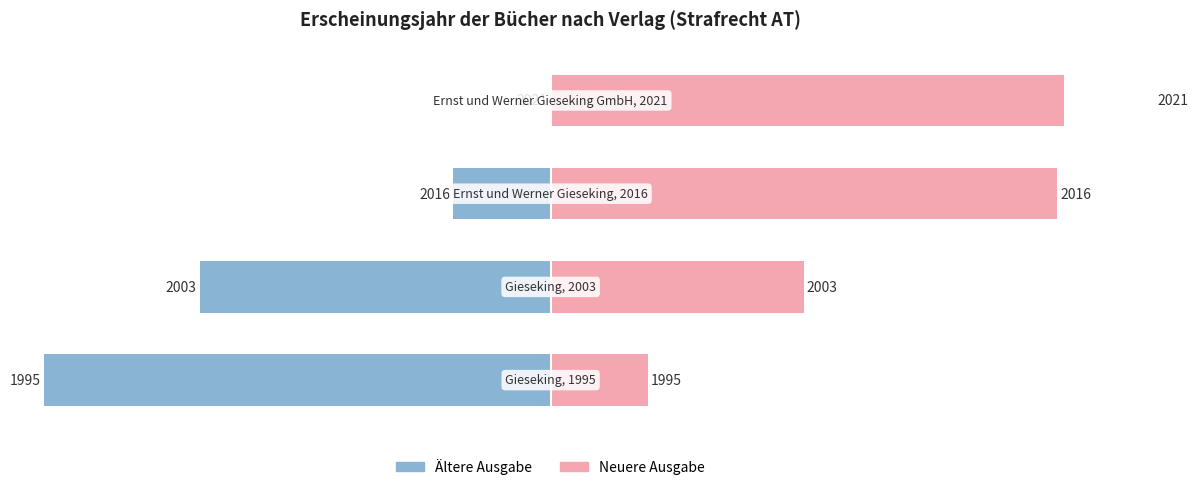

At which category is the sum across all series the highest?

3